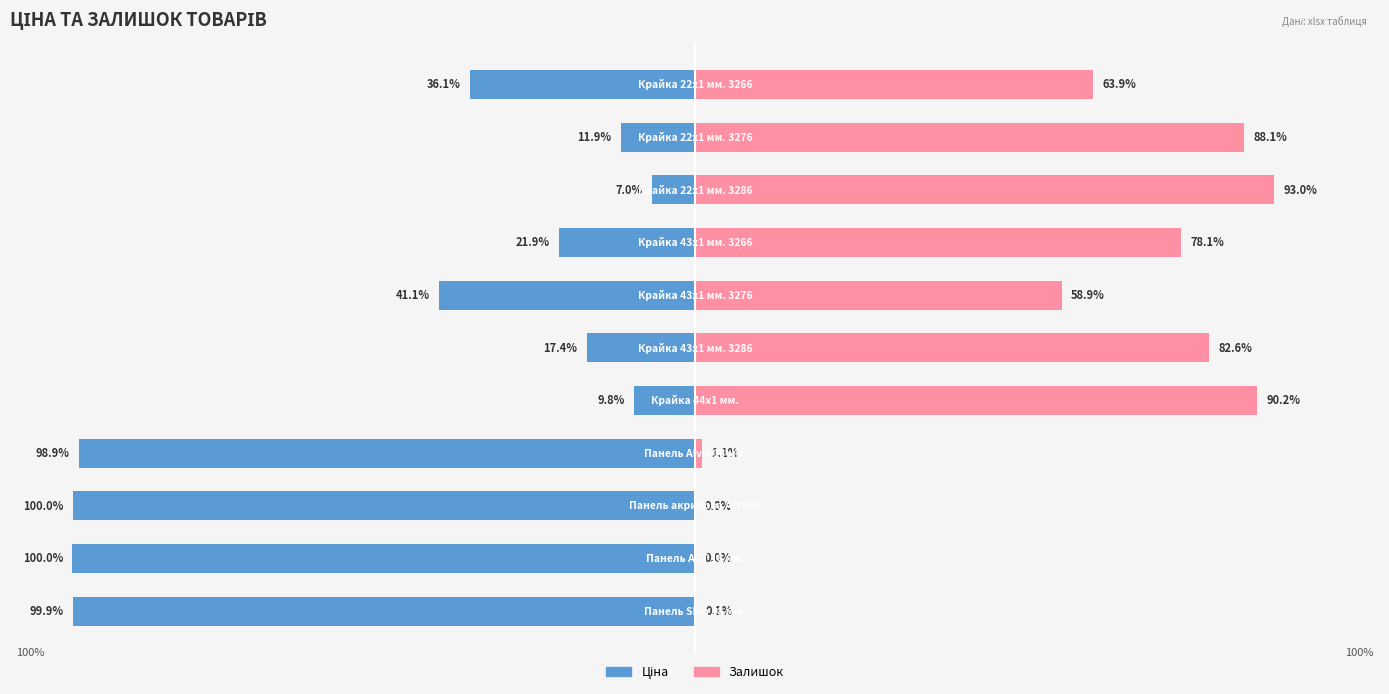

What is the difference between the second highest and second lowest values in the Ціна series?

90.2